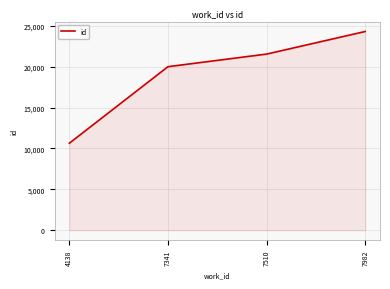

What is the change in value from 4138 to 7510?

+10891